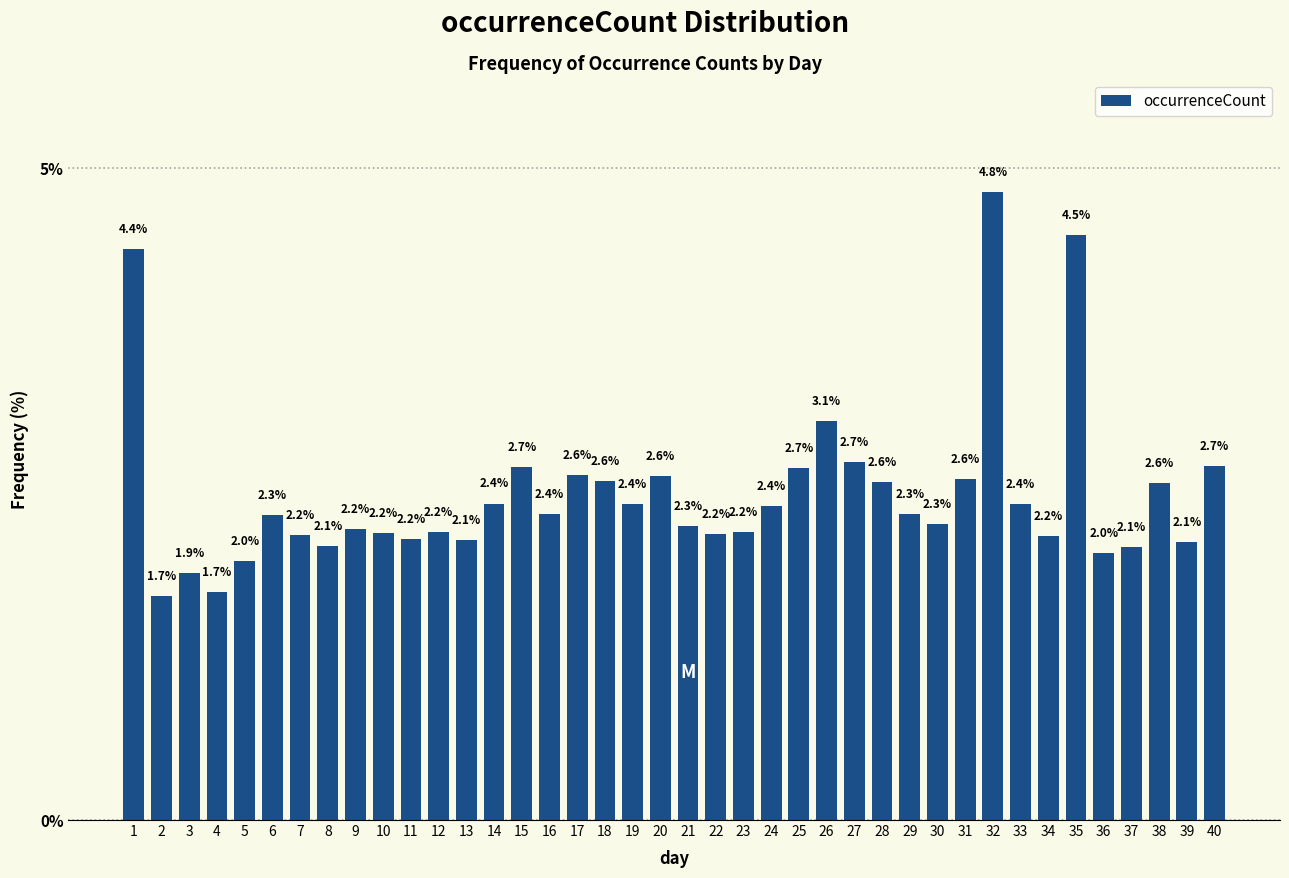

Reading left to right, what are all the values shown in this chart?

1=4.4	2=1.7	3=1.9	4=1.7	5=2.0	6=2.3	7=2.2	8=2.1	9=2.2	10=2.2	11=2.2	12=2.2	13=2.1	14=2.4	15=2.7	16=2.4	17=2.6	18=2.6	19=2.4	20=2.6	21=2.3	22=2.2	23=2.2	24=2.4	25=2.7	26=3.1	27=2.7	28=2.6	29=2.3	30=2.3	31=2.6	32=4.8	33=2.4	34=2.2	35=4.5	36=2.0	37=2.1	38=2.6	39=2.1	40=2.7